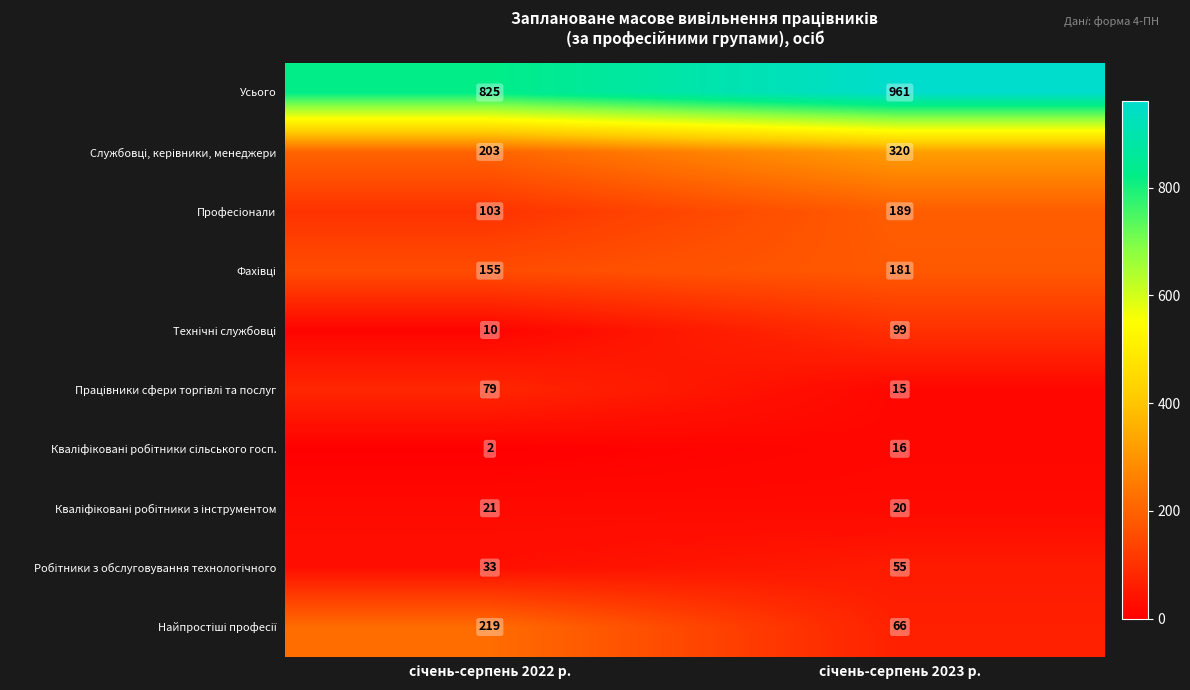

At how many categories does at least one series exceed 297?

2